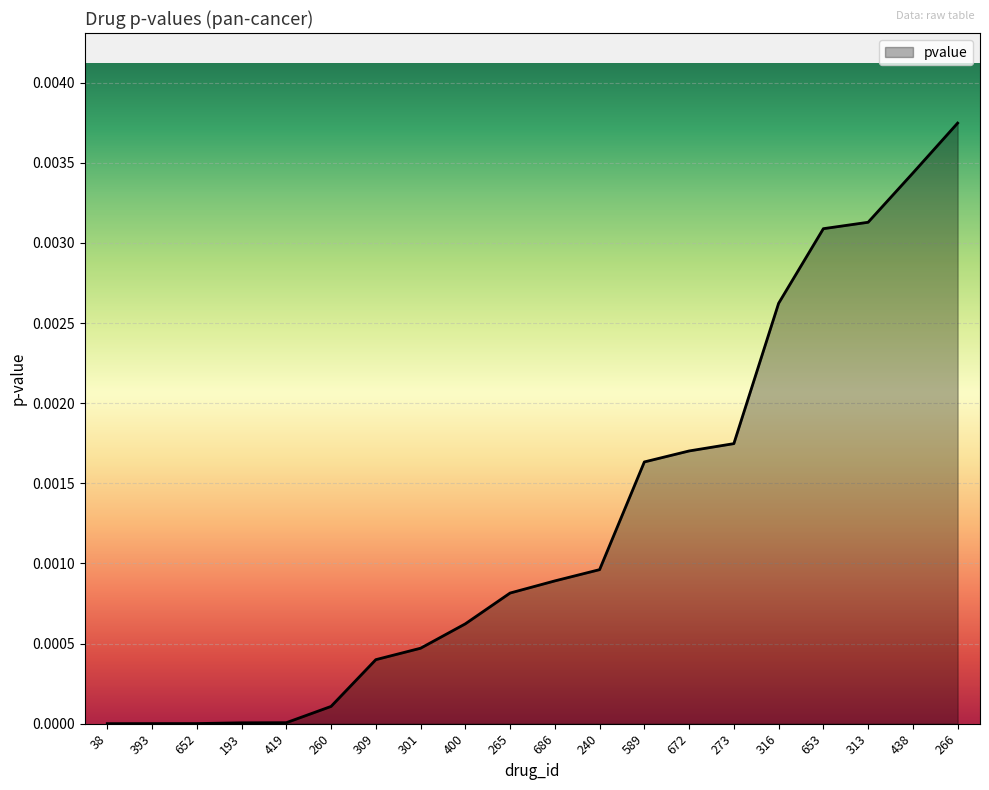

The chart shows a value of 0.0 at 652. True or false?

True